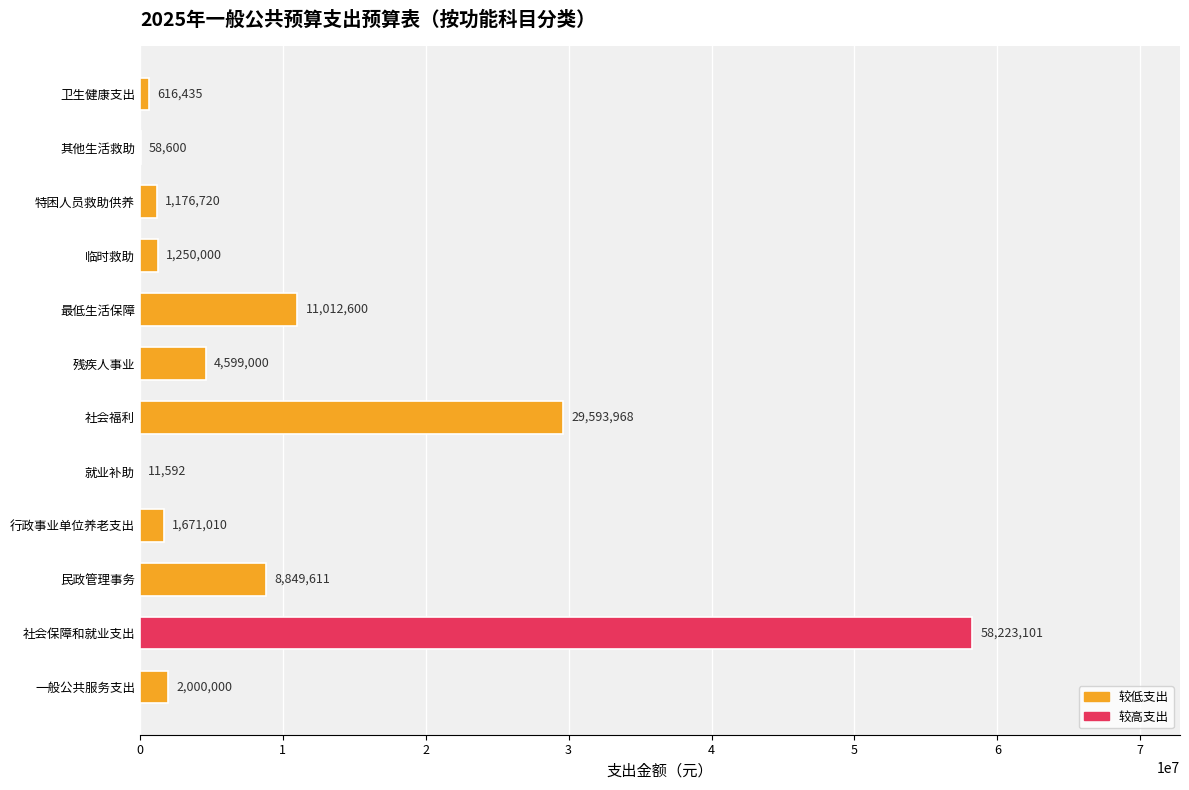

The value at 社会保障和就业支出 is 58223100.8. True or false?

True